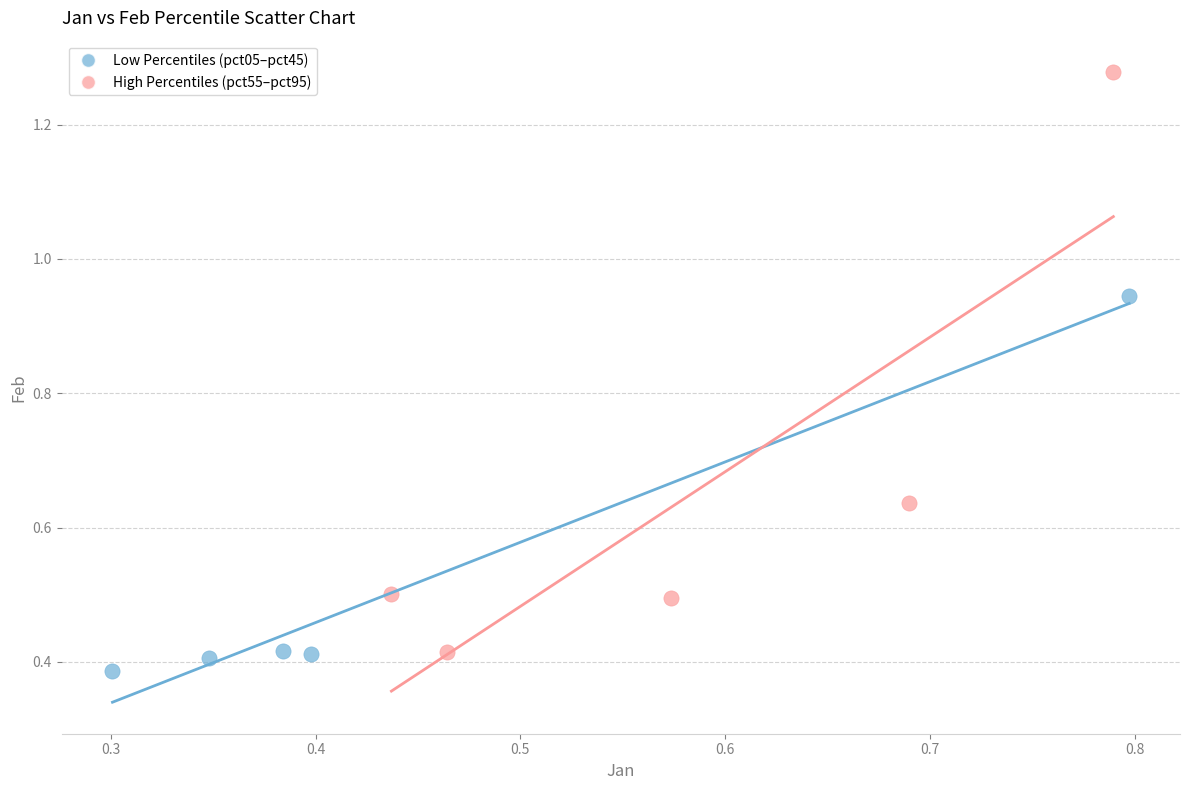

Which series reaches the maximum Y coordinate?

High Percentiles (pct55–pct95)